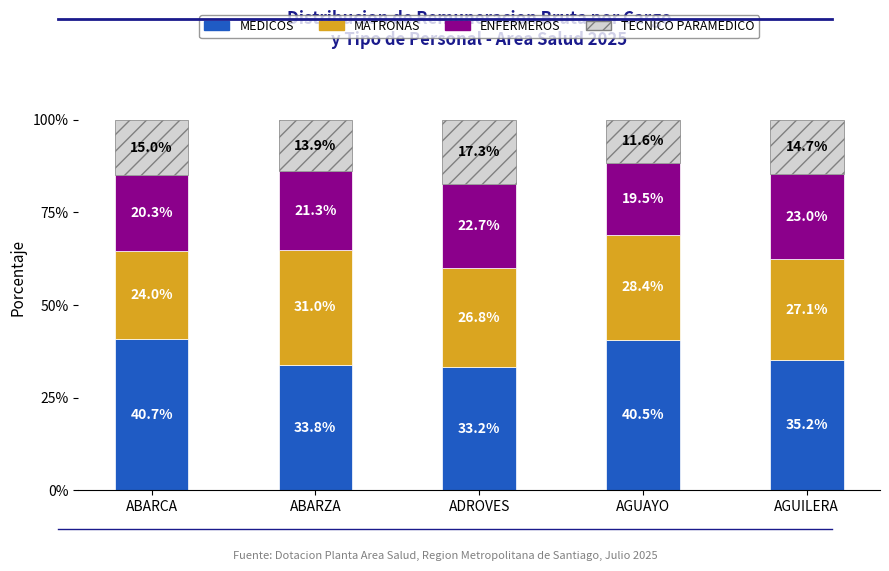

Which category has the highest value in the MEDICOS series?

ABARCA